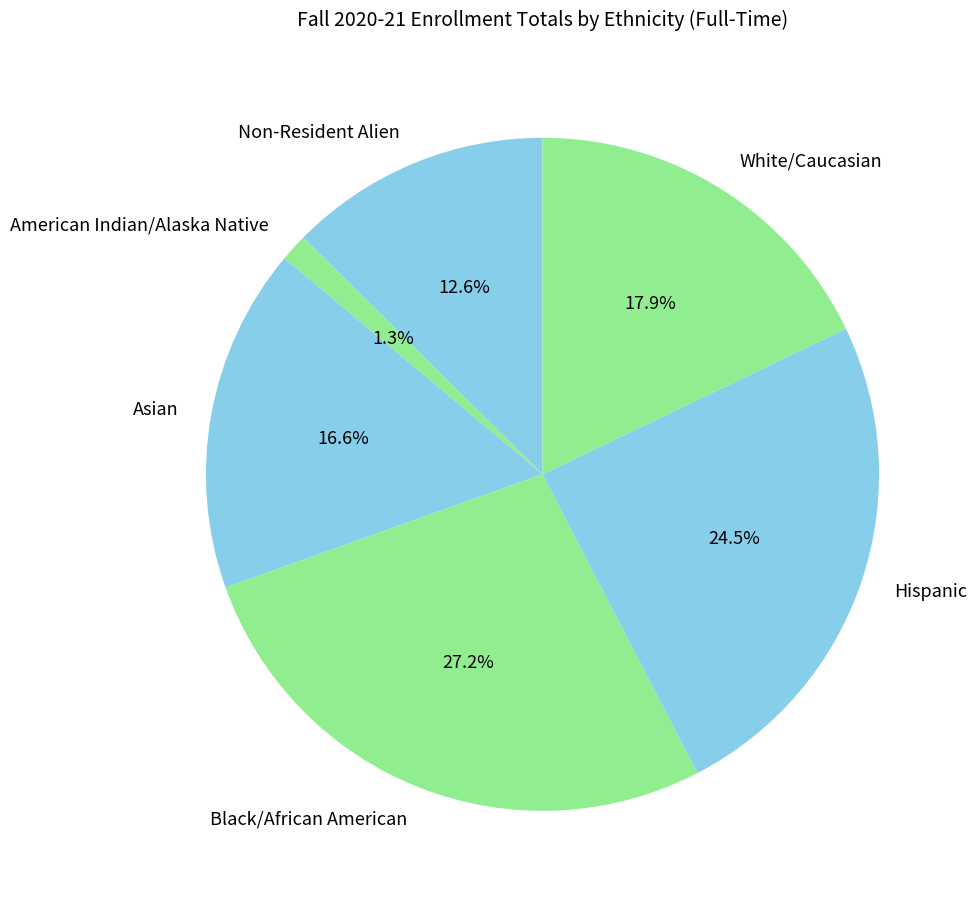

Count the number of slices in the pie.

6